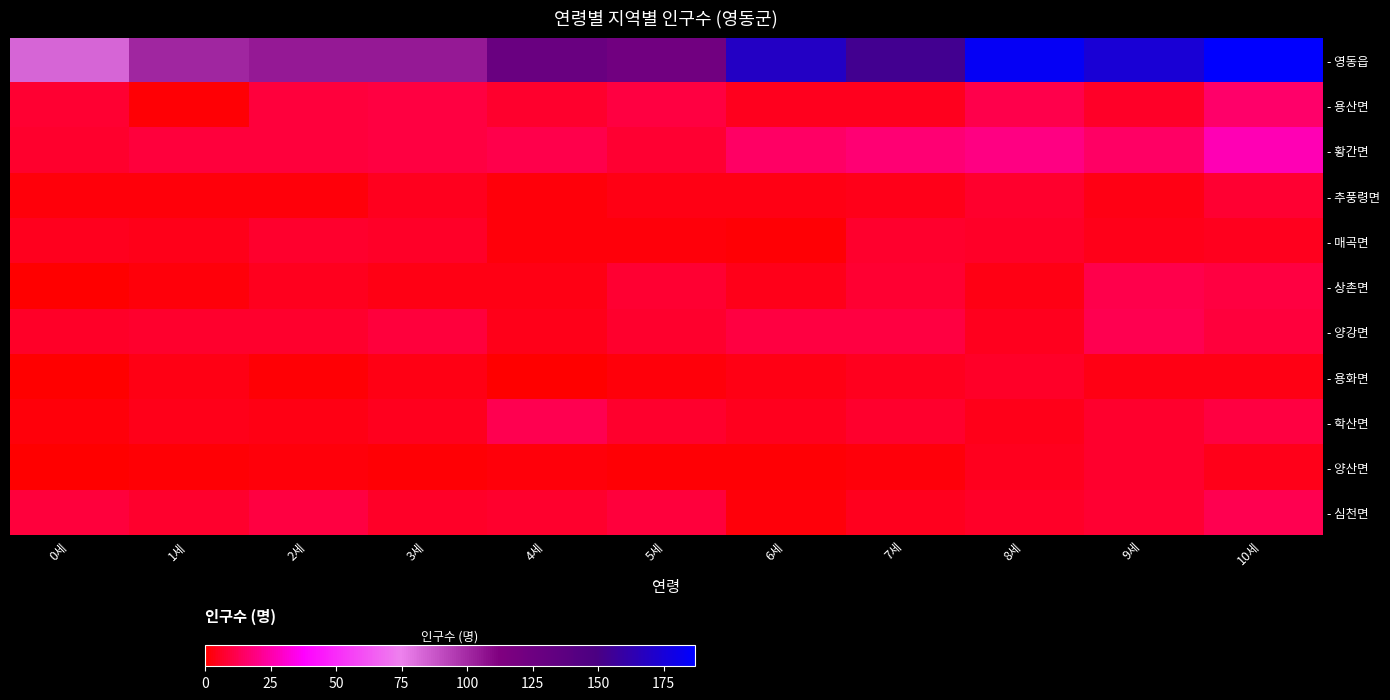

At 0세, list the series in order from smallest to largest.

- 상촌면, - 용화면, - 양산면, - 추풍령면, - 학산면, - 매곡면, - 양강면, - 황간면, - 용산면, - 심천면, - 영동읍